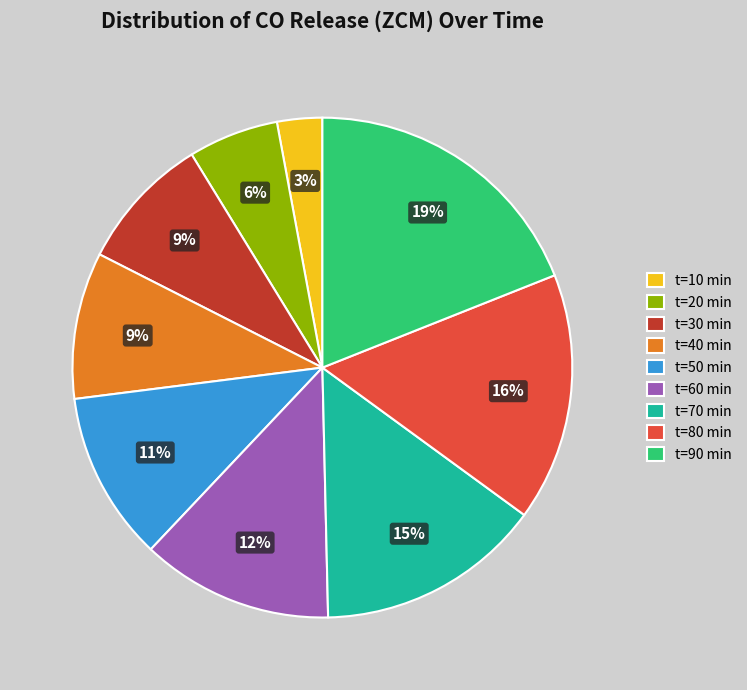

How many segments does this pie chart have?

9